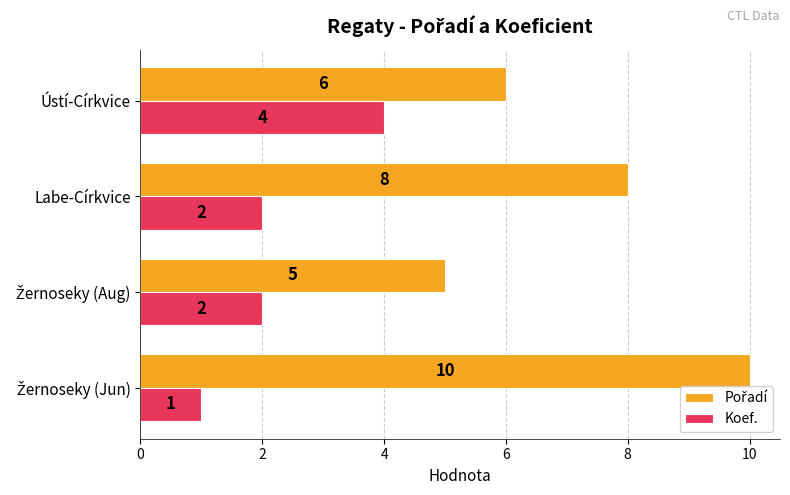

What is the difference between the highest and lowest values at Labe-Církvice?

6